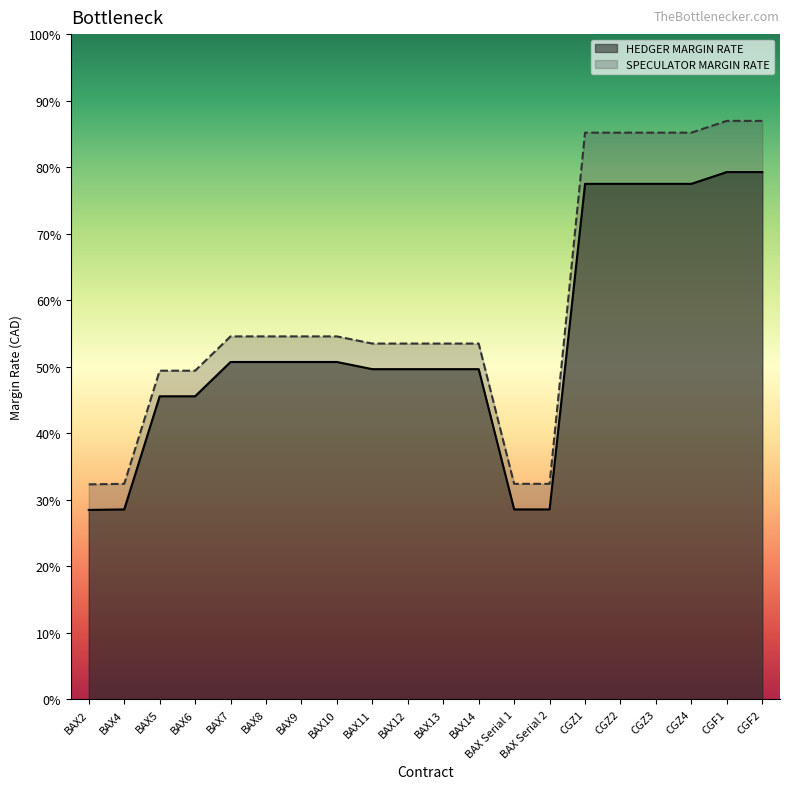

Which series changed the most between BAX6 and BAX10?

SPECULATOR MARGIN RATE